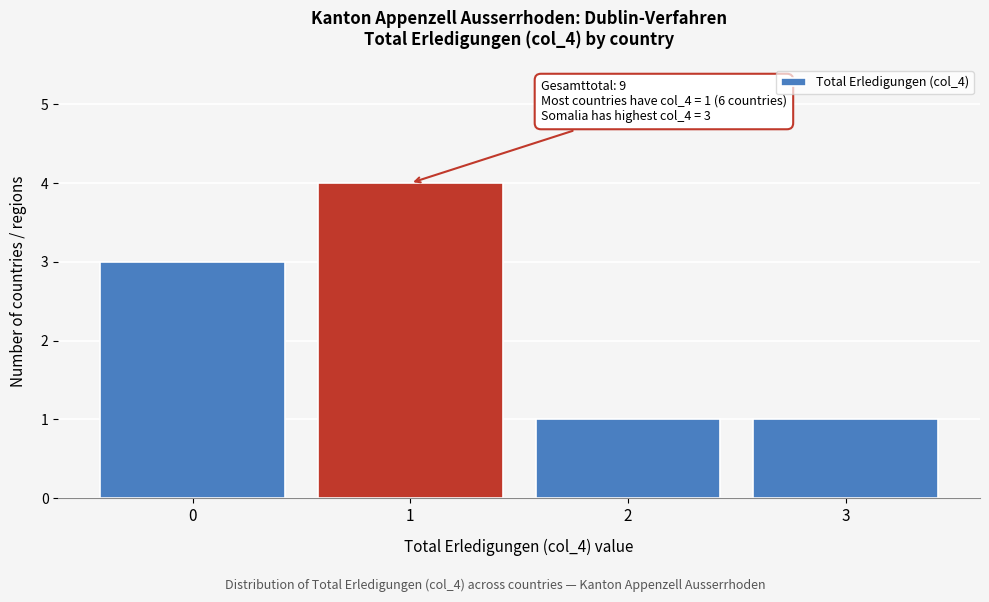

Reading right to left, extract all data points from this chart.

1	1	4	3